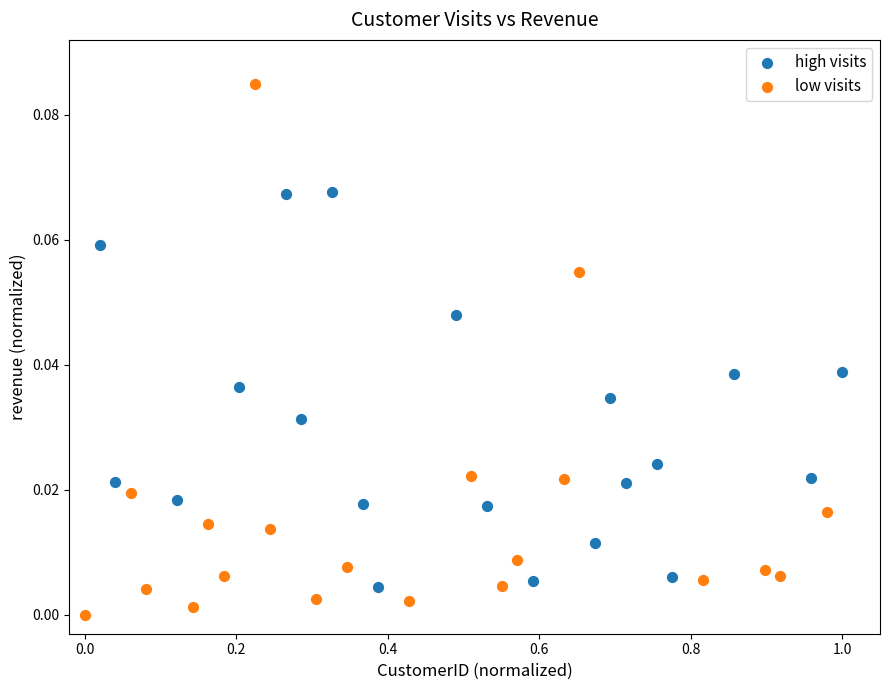

Which series reaches the maximum Y coordinate?

low visits